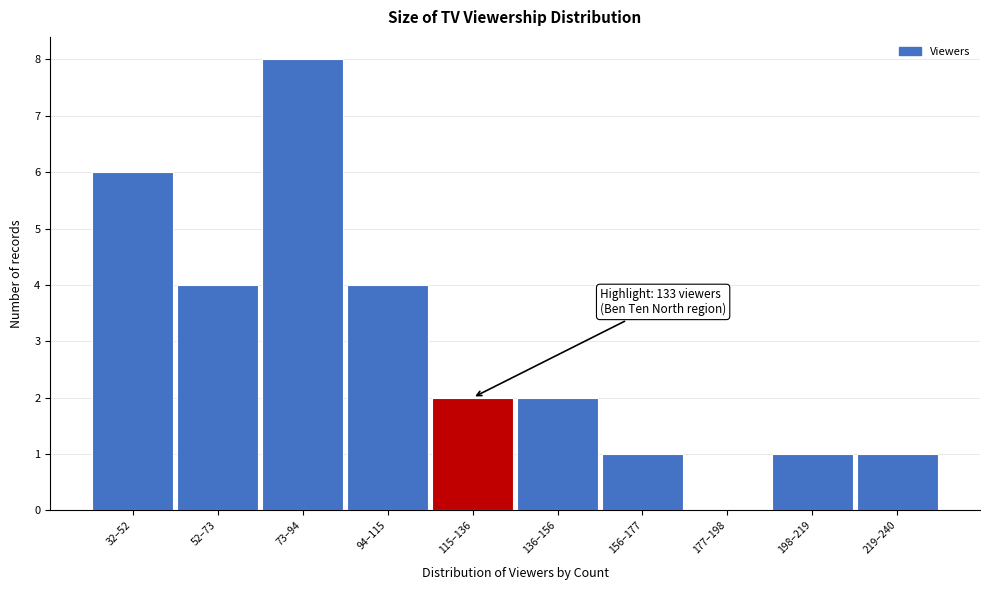

Reading right to left, list all the values displayed in this chart.

219–240=1	198–219=1	177–198=0	156–177=1	136–156=2	115–136=2	94–115=4	73–94=8	52–73=4	32–52=6